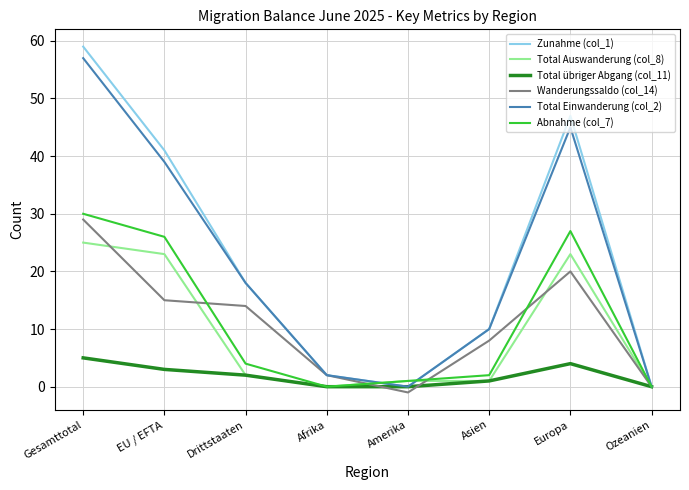

Reading right to left, extract all data points from this chart.

Zunahme (col_1): Ozeanien=0	Europa=47	Asien=10	Amerika=0	Afrika=2	Drittstaaten=18	EU / EFTA=41	Gesamttotal=59
Total Auswanderung (col_8): Ozeanien=0	Europa=23	Asien=1	Amerika=1	Afrika=0	Drittstaaten=2	EU / EFTA=23	Gesamttotal=25
Total übriger Abgang (col_11): Ozeanien=0	Europa=4	Asien=1	Amerika=0	Afrika=0	Drittstaaten=2	EU / EFTA=3	Gesamttotal=5
Wanderungssaldo (col_14): Ozeanien=0	Europa=20	Asien=8	Amerika=-1	Afrika=2	Drittstaaten=14	EU / EFTA=15	Gesamttotal=29
Total Einwanderung (col_2): Ozeanien=0	Europa=45	Asien=10	Amerika=0	Afrika=2	Drittstaaten=18	EU / EFTA=39	Gesamttotal=57
Abnahme (col_7): Ozeanien=0	Europa=27	Asien=2	Amerika=1	Afrika=0	Drittstaaten=4	EU / EFTA=26	Gesamttotal=30